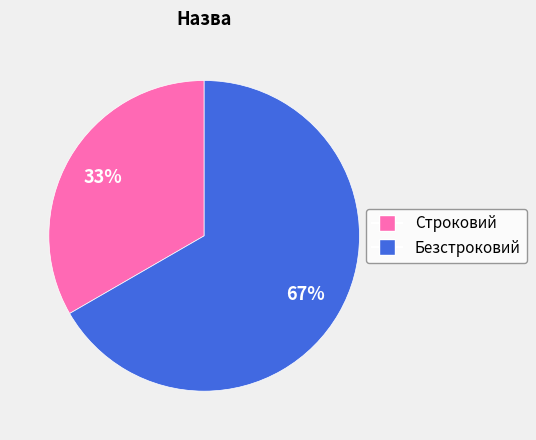

What percentage is the Строковий slice, to the nearest percent?

33%